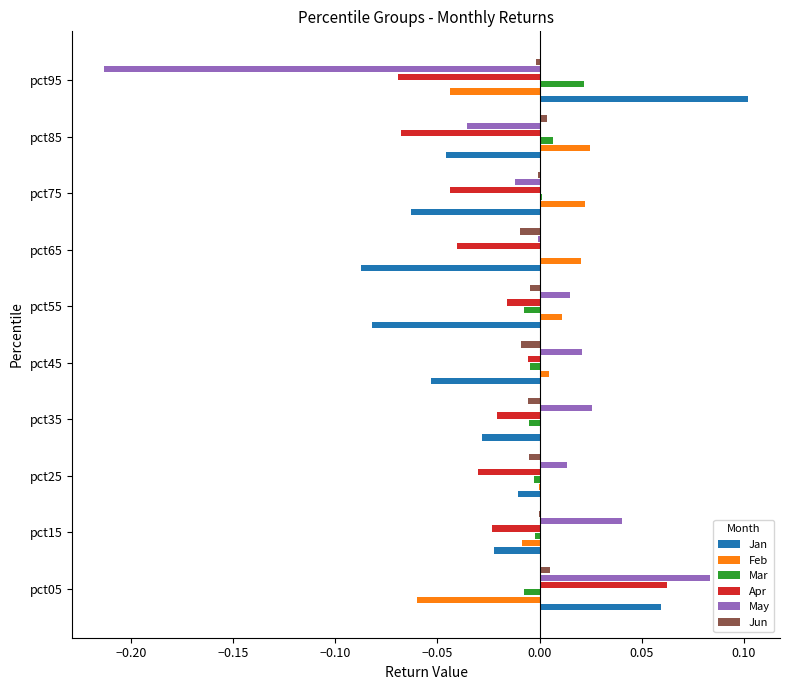

The Jun series shows -0.0 at pct45. True or false?

True